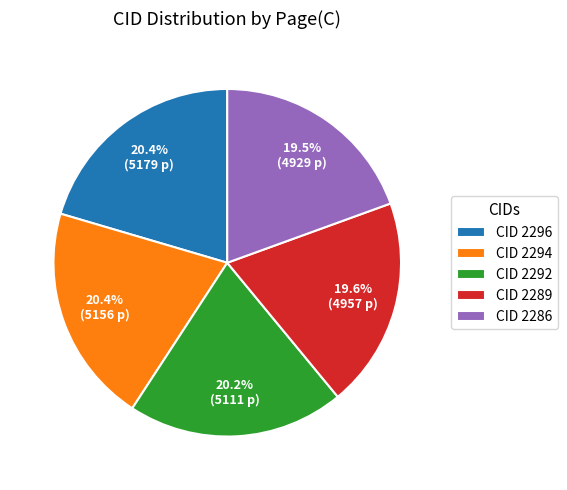

What portion of the pie excludes CID 2294?

79.6%